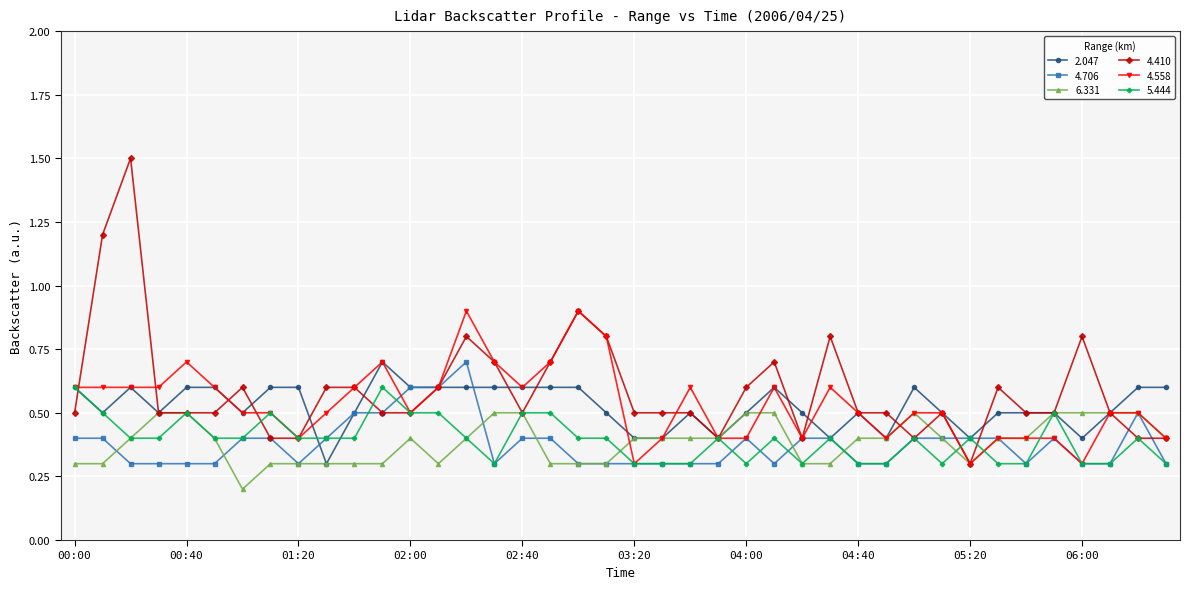

Reading left to right, extract all data points from this chart.

2.047: 0.6	0.5	0.6	0.5	0.6	0.6	0.5	0.6	0.6	0.3	0.5	0.7	0.6	0.6	0.6	0.6	0.6	0.6	0.6	0.5	0.4	0.4	0.5	0.4	0.5	0.6	0.5	0.4	0.5	0.4	0.6	0.5	0.4	0.5	0.5	0.5	0.4	0.5	0.6	0.6
4.706: 0.4	0.4	0.3	0.3	0.3	0.3	0.4	0.4	0.3	0.4	0.5	0.5	0.6	0.6	0.7	0.3	0.4	0.4	0.3	0.3	0.3	0.3	0.3	0.3	0.4	0.3	0.4	0.4	0.3	0.3	0.4	0.4	0.4	0.4	0.3	0.4	0.3	0.3	0.5	0.3
6.331: 0.3	0.3	0.4	0.5	0.5	0.4	0.2	0.3	0.3	0.3	0.3	0.3	0.4	0.3	0.4	0.5	0.5	0.3	0.3	0.3	0.4	0.4	0.4	0.4	0.5	0.5	0.3	0.3	0.4	0.4	0.5	0.4	0.3	0.4	0.4	0.5	0.5	0.5	0.5	0.4
4.410: 0.5	1.2	1.5	0.5	0.5	0.5	0.6	0.4	0.4	0.6	0.6	0.5	0.5	0.6	0.8	0.7	0.5	0.7	0.9	0.8	0.5	0.5	0.5	0.4	0.6	0.7	0.4	0.8	0.5	0.5	0.4	0.5	0.3	0.6	0.5	0.5	0.8	0.5	0.4	0.4
4.558: 0.6	0.6	0.6	0.6	0.7	0.6	0.5	0.5	0.4	0.5	0.6	0.7	0.5	0.6	0.9	0.7	0.6	0.7	0.9	0.8	0.3	0.4	0.6	0.4	0.4	0.6	0.4	0.6	0.5	0.4	0.5	0.5	0.3	0.4	0.4	0.4	0.3	0.5	0.5	0.4
5.444: 0.6	0.5	0.4	0.4	0.5	0.4	0.4	0.5	0.4	0.4	0.4	0.6	0.5	0.5	0.4	0.3	0.5	0.5	0.4	0.4	0.3	0.3	0.3	0.4	0.3	0.4	0.3	0.4	0.3	0.3	0.4	0.3	0.4	0.3	0.3	0.5	0.3	0.3	0.4	0.3